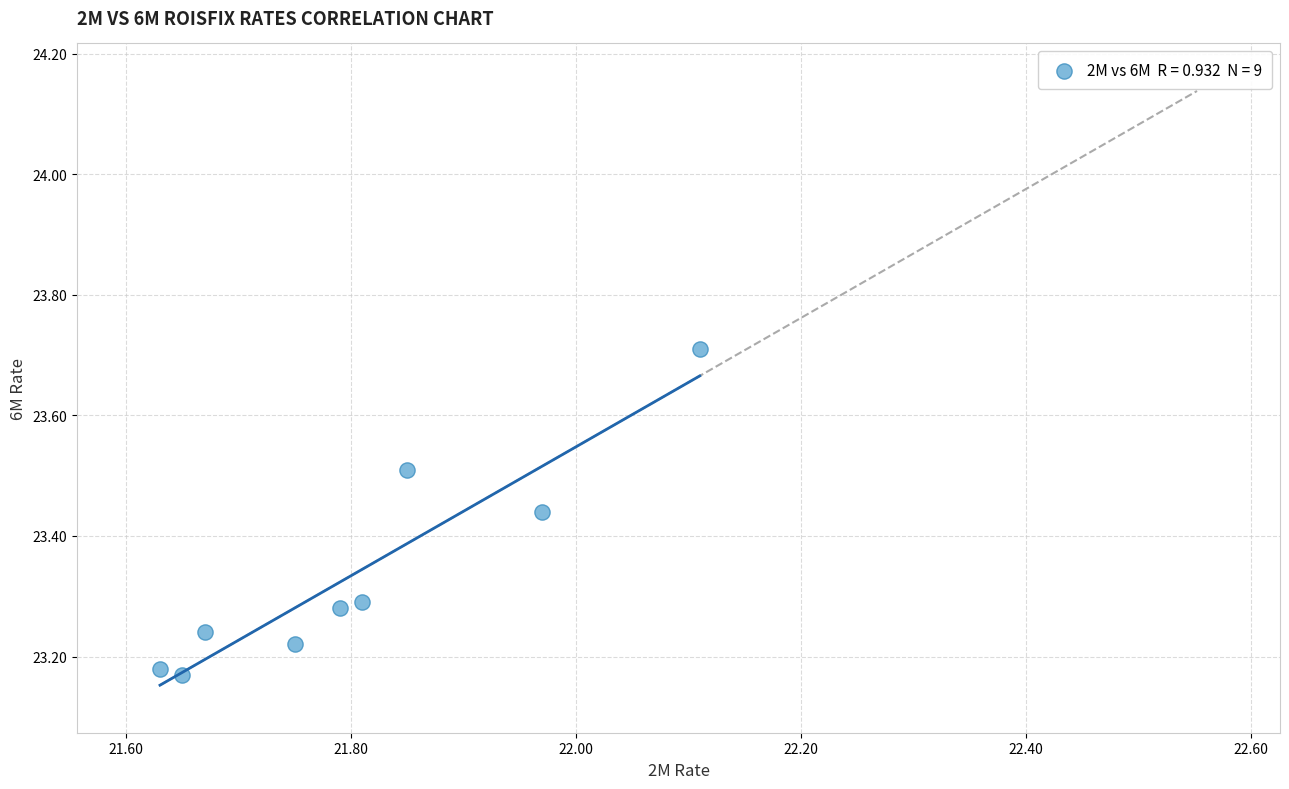

What is the average X value?

21.8